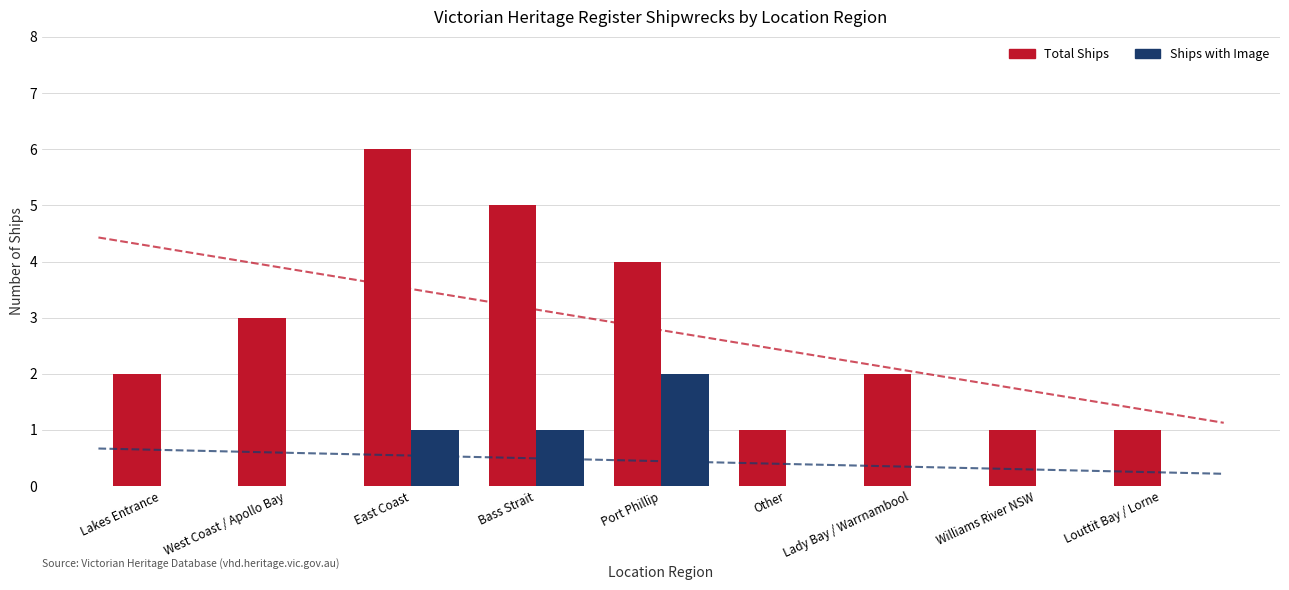

Reading left to right, what are all the values shown in this chart?

Total Ships: 2	3	6	5	4	1	2	1	1
Ships with Image: 0	0	1	1	2	0	0	0	0